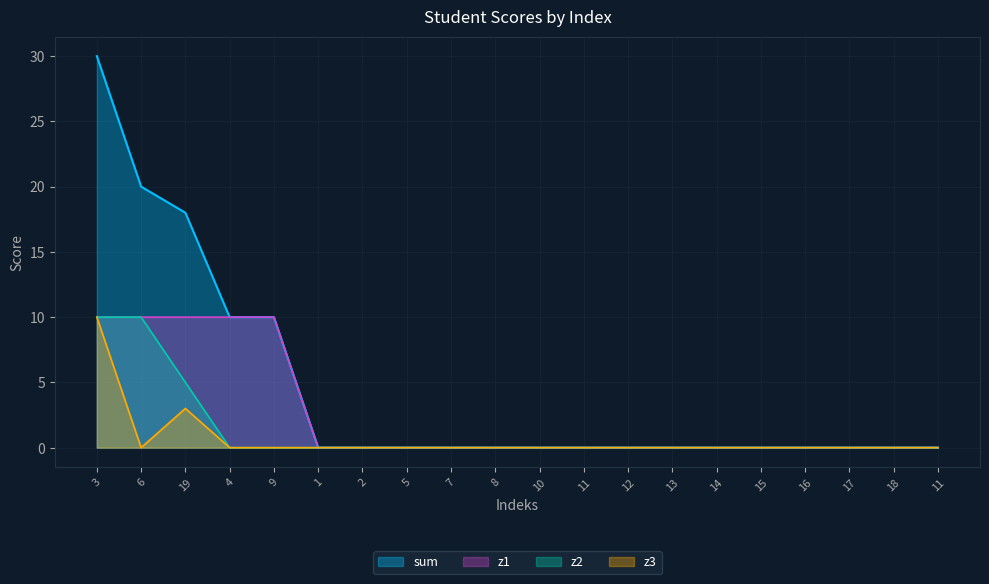

True or false: z2 has more than 1 interior local peaks.

False